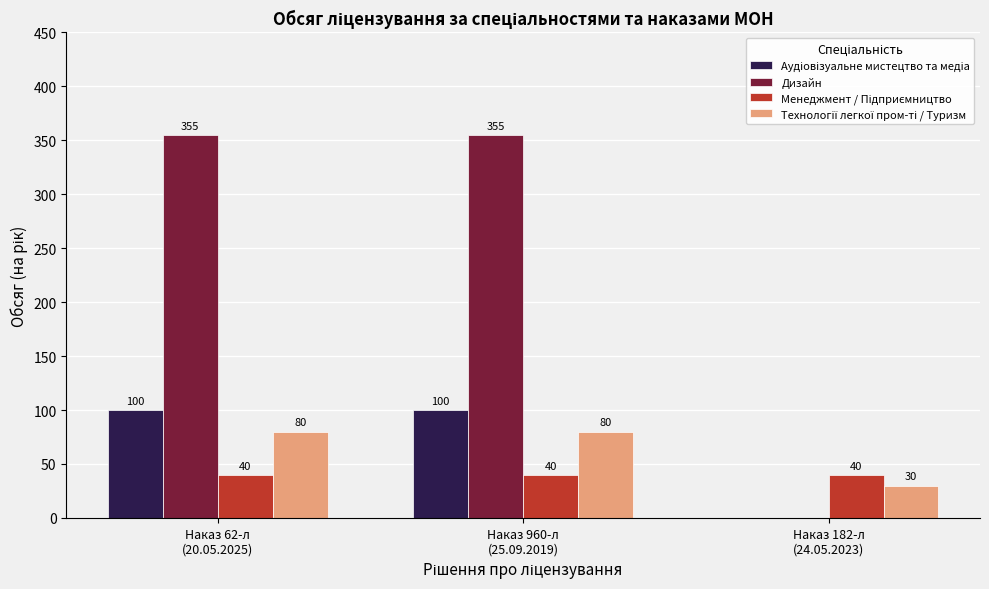

What is the greatest value displayed?

355